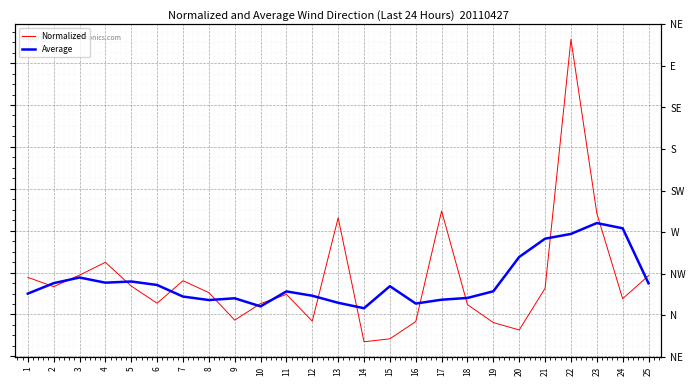

Reading right to left, extract all data points from this chart.

Normalized: 18.5	7.5	48.4	131.3	12.5	-7.4	-3.9	4.7	49.4	-3.4	-11.6	-13.0	46.2	-3.2	9.6	5.2	-2.7	10.4	16.1	5.4	13.6	24.9	18.8	13.3	17.7
Average: 14.9	41.1	43.6	38.5	36.2	27.5	11.1	7.9	7.1	5.2	13.5	3.0	5.6	9.0	11.0	3.9	7.7	6.9	8.6	14.1	15.8	15.2	17.7	14.9	10.0